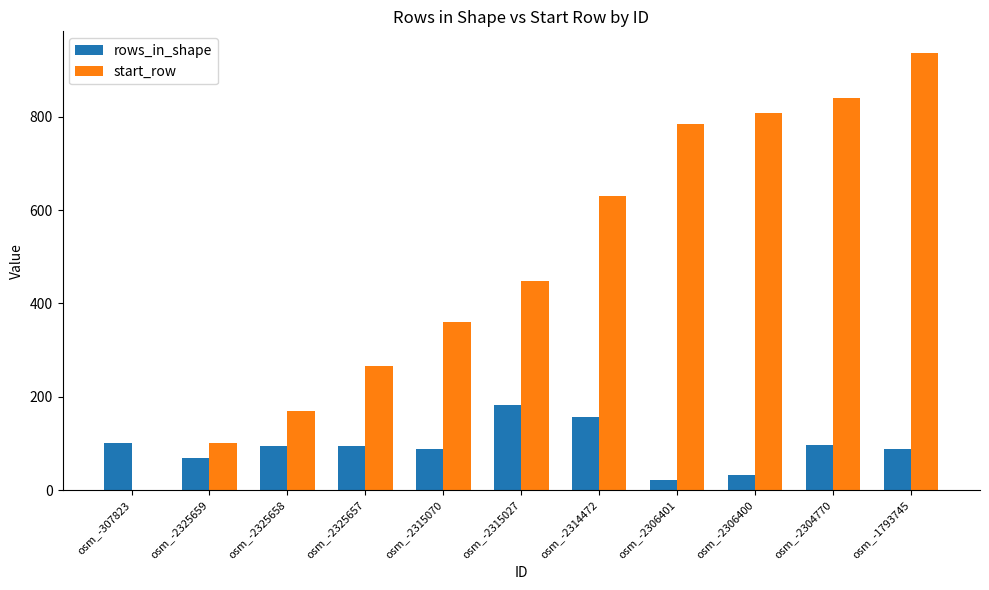

Read the rows_in_shape value at osm_-2314472.

156